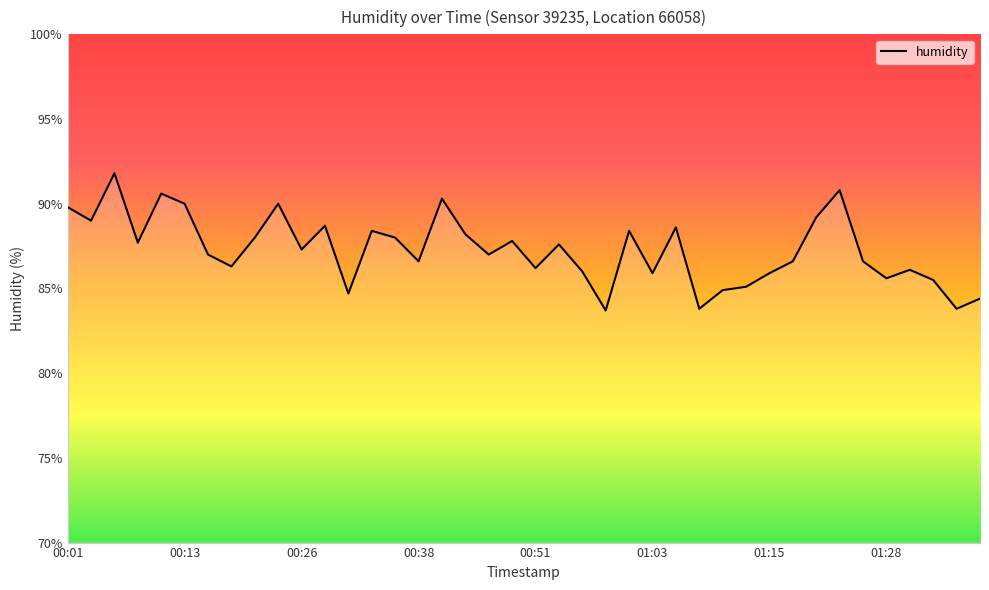

What is the difference between the maximum and minimum values?

8.1